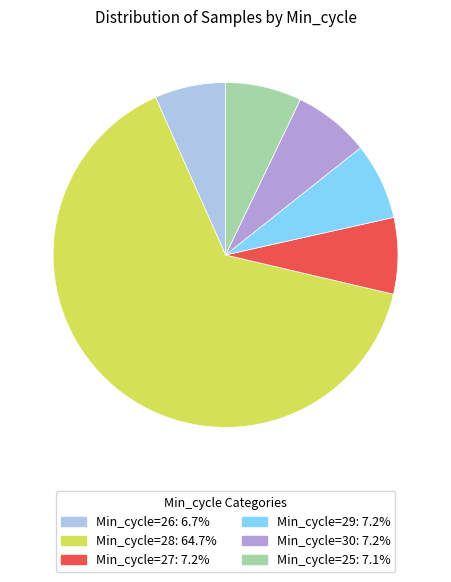

Is the sum of Min_cycle=26 and Min_cycle=30 greater than half?

No